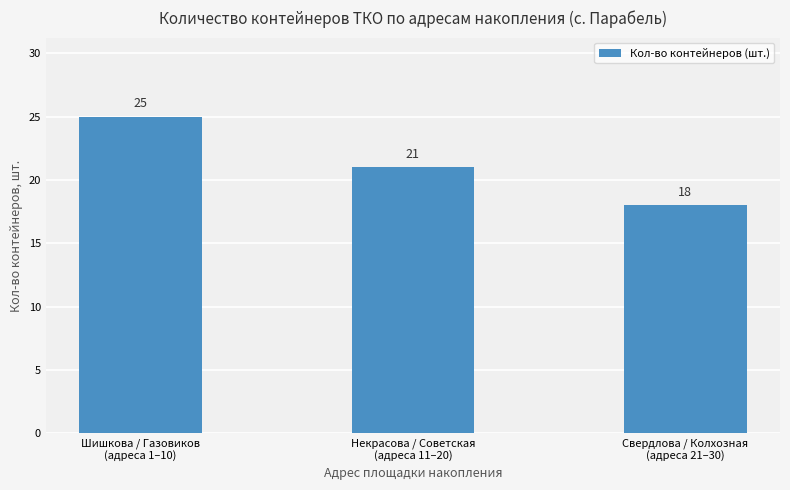

Are the bars grouped side by side (vs. stacked)?

No